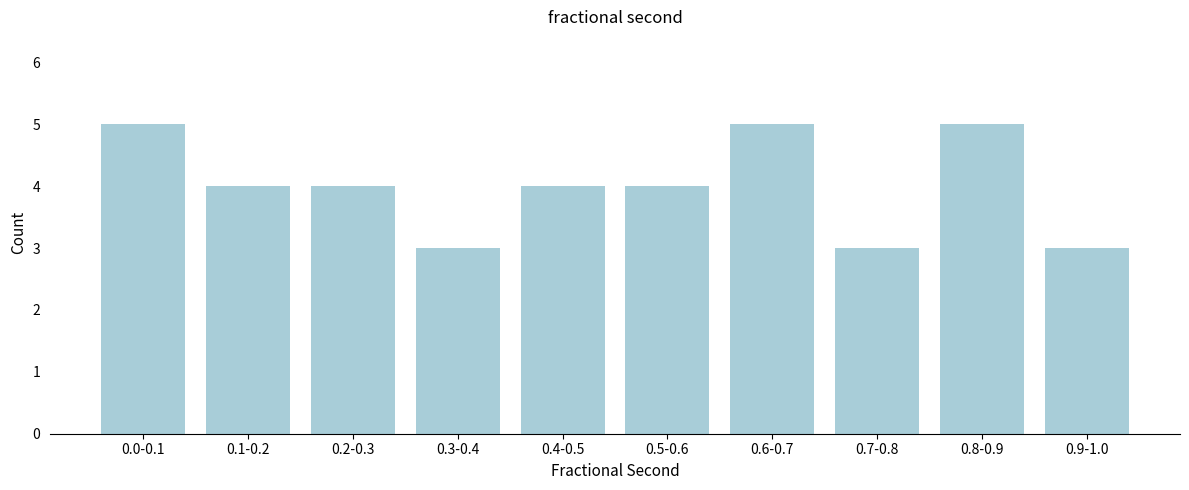

Reading left to right, transcribe all the data shown in this chart.

5	4	4	3	4	4	5	3	5	3